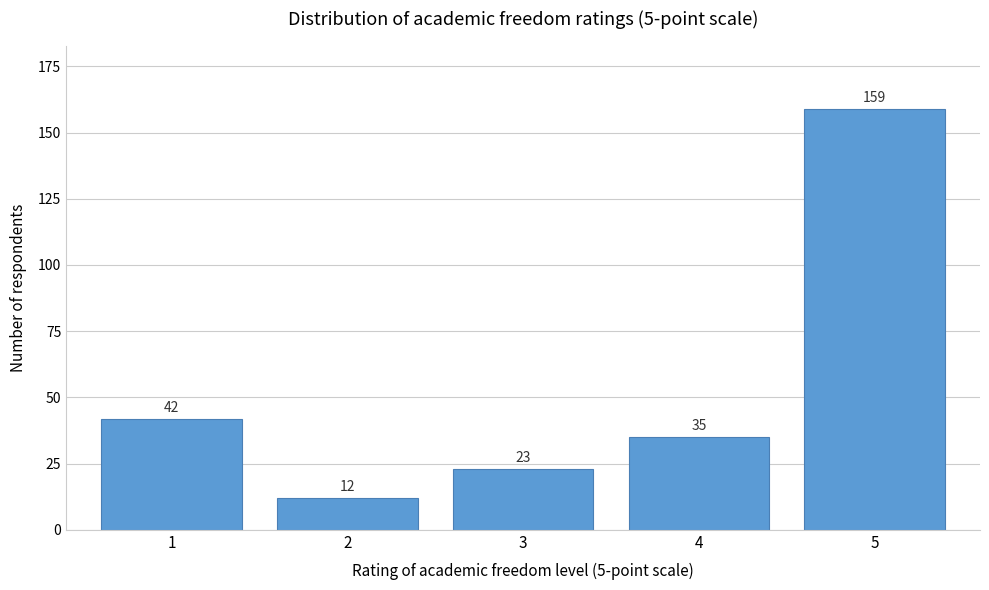

Reading left to right, extract all data points from this chart.

42	12	23	35	159